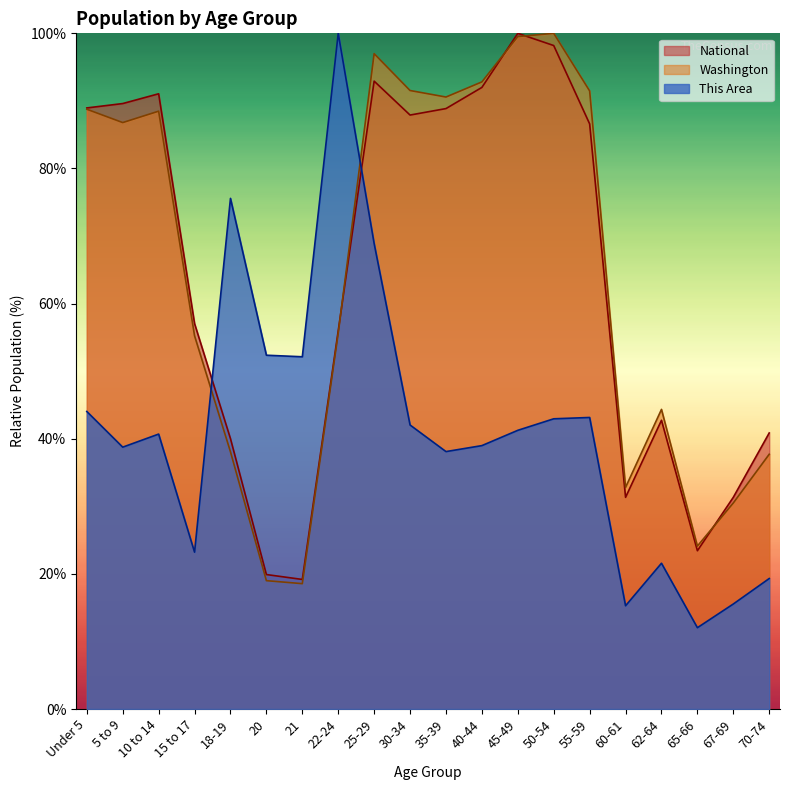

What is the value of the Washington point at the 7th from the left?

18.6